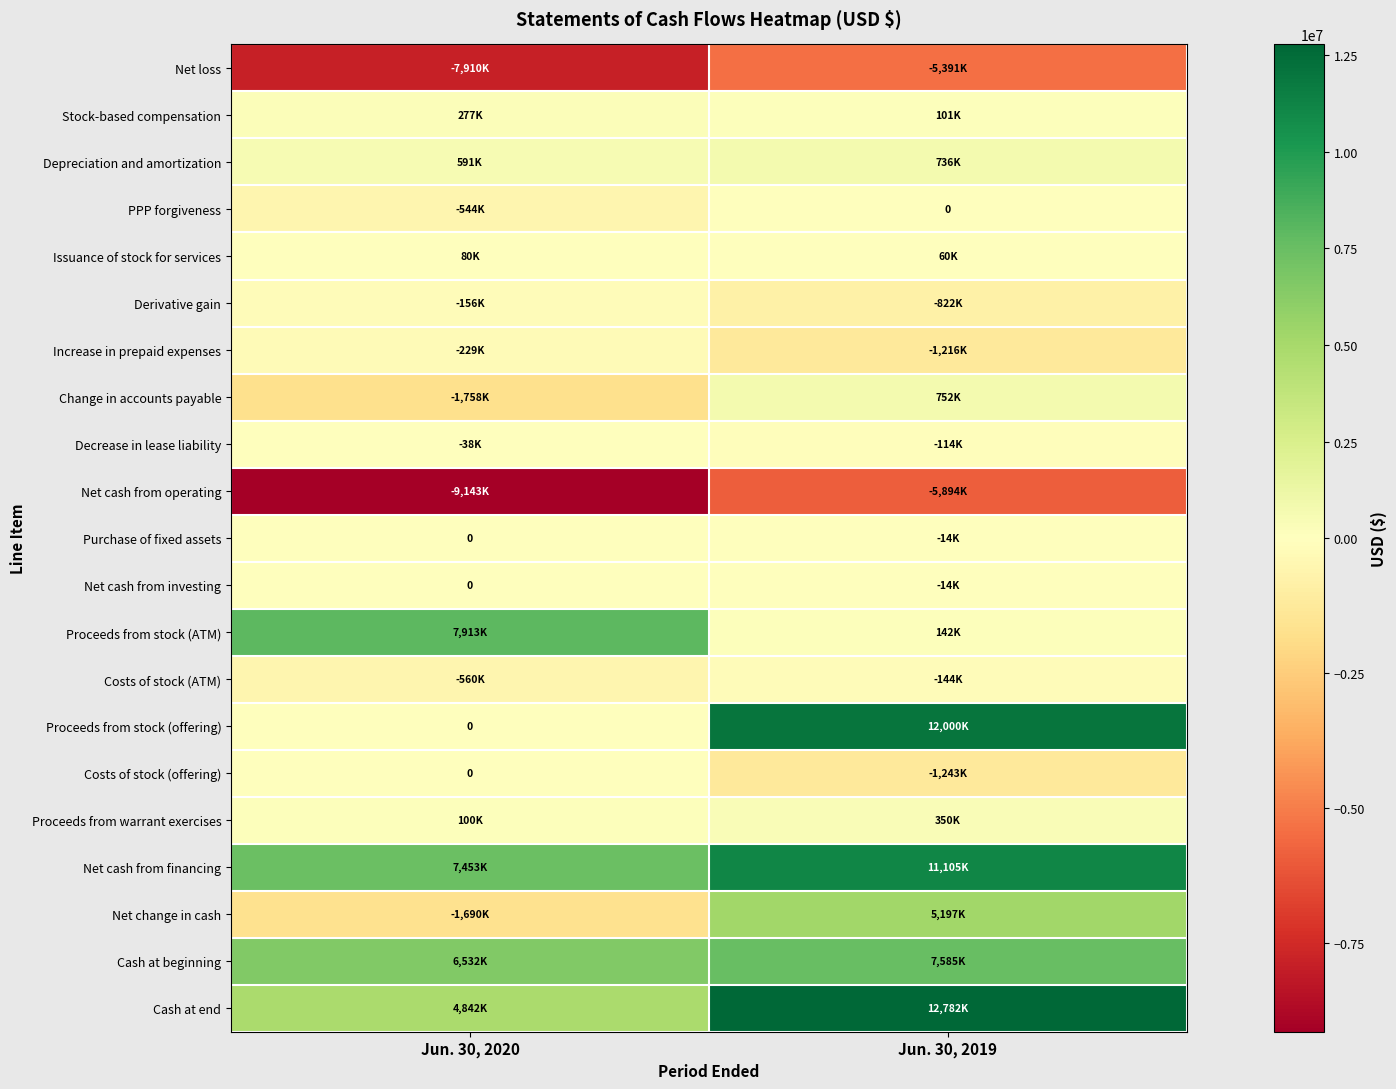

Rank the series by their maximum value, from lowest to highest.

Net cash from operating, Net loss, Increase in prepaid expenses, Derivative gain, Costs of stock (ATM), Decrease in lease liability, PPP forgiveness, Purchase of fixed assets, Net cash from investing, Costs of stock (offering), Issuance of stock for services, Stock-based compensation, Proceeds from warrant exercises, Depreciation and amortization, Change in accounts payable, Net change in cash, Cash at beginning, Proceeds from stock (ATM), Net cash from financing, Proceeds from stock (offering), Cash at end